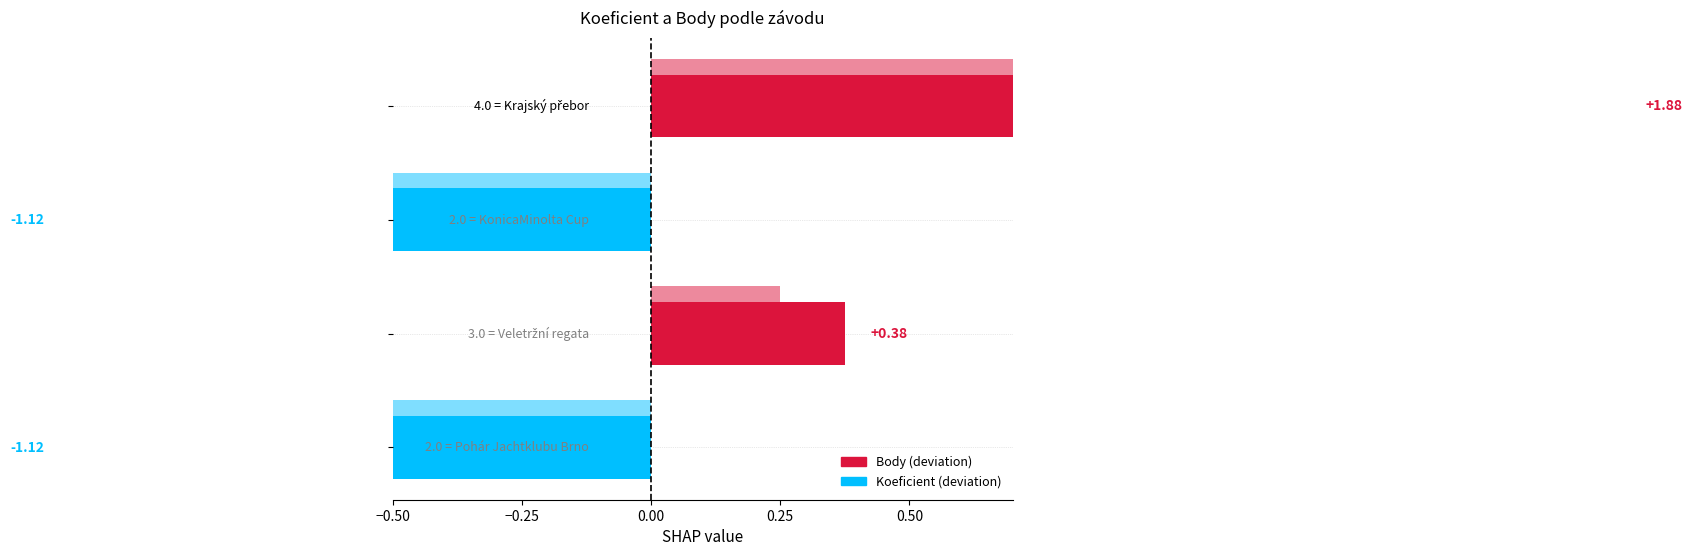

At how many categories does at least one series exceed 1?

1